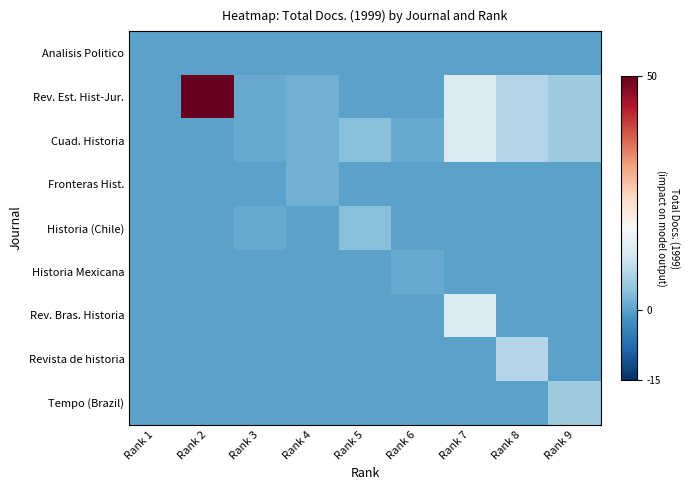

What is the difference between the highest and lowest values at Rank 6?

1